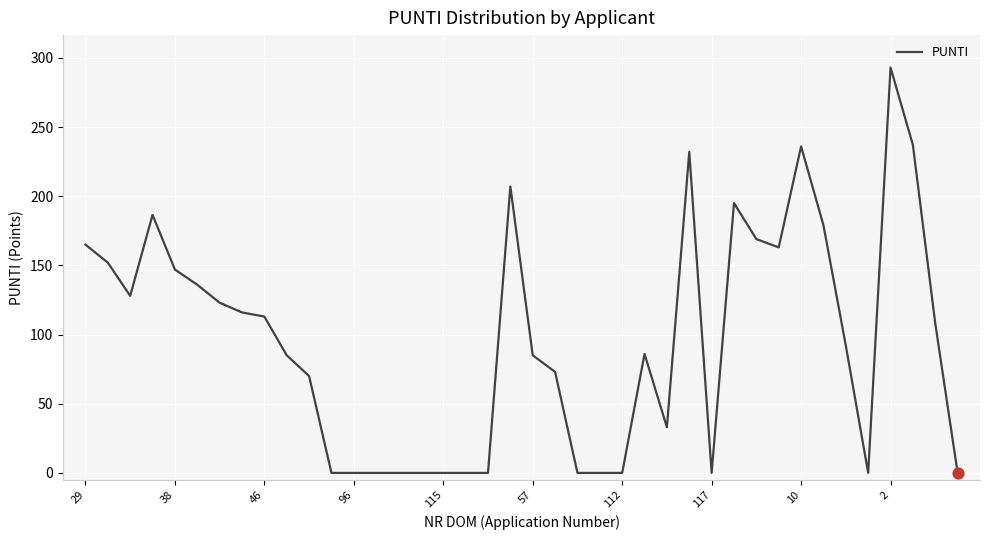

What is the difference between the maximum and minimum values?

293.0